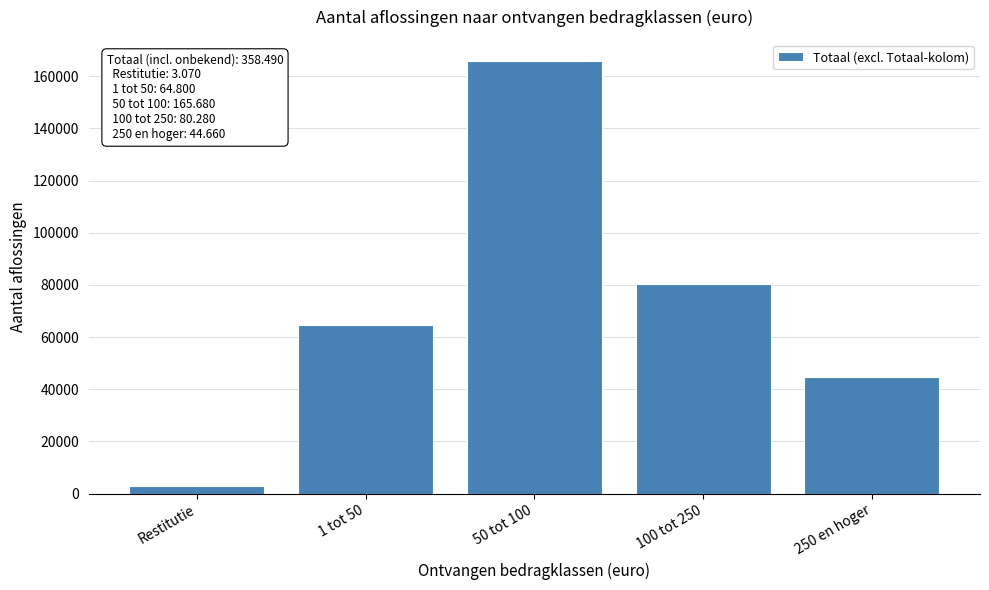

Reading left to right, what are all the values shown in this chart?

Restitutie=3070	1 tot 50=64800	50 tot 100=165680	100 tot 250=80280	250 en hoger=44660